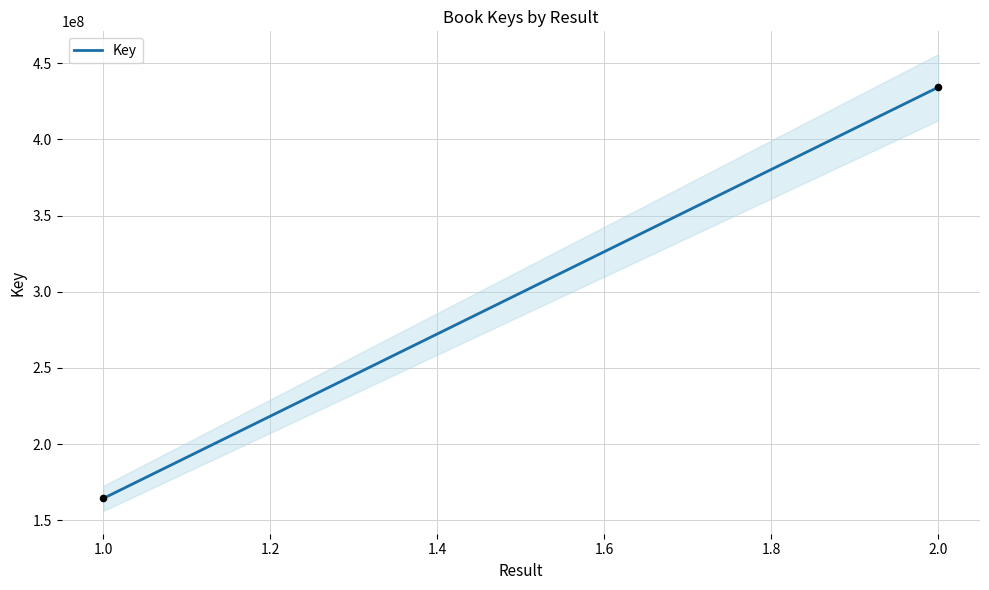

What is the range of Y values (max minus min)?

269739705